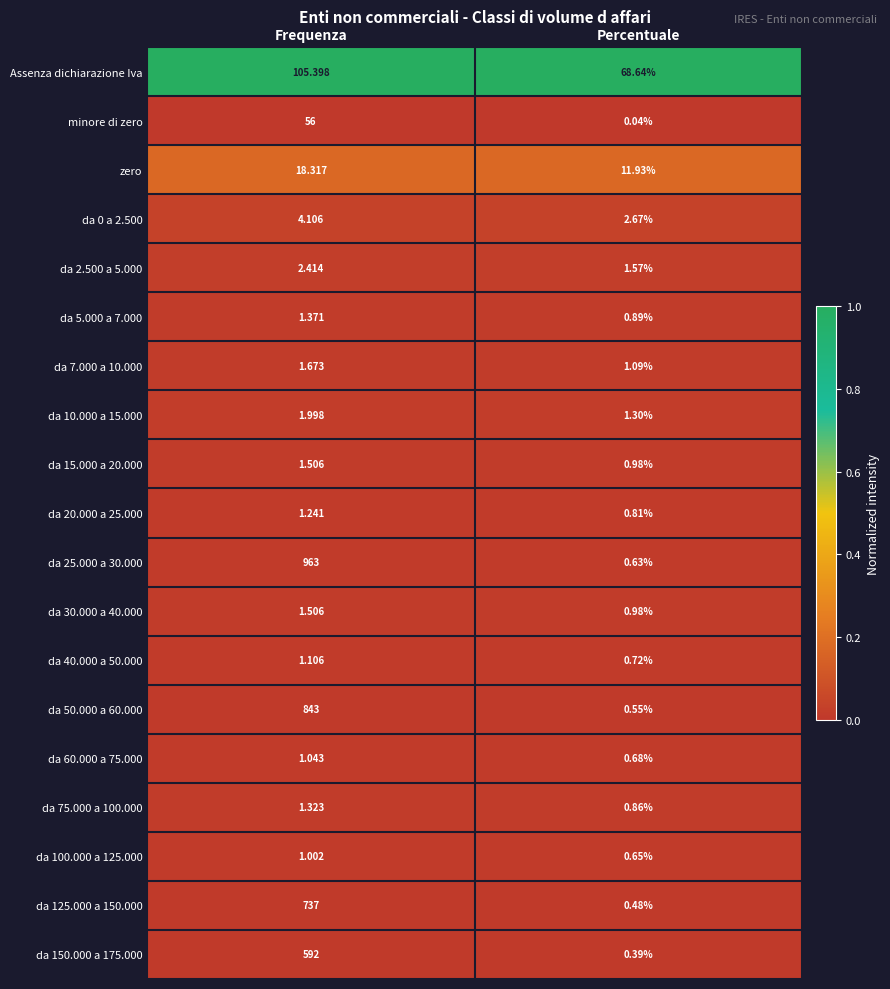

Between Frequenza and Percentuale, which series saw the biggest shift?

da 25.000 a 30.000